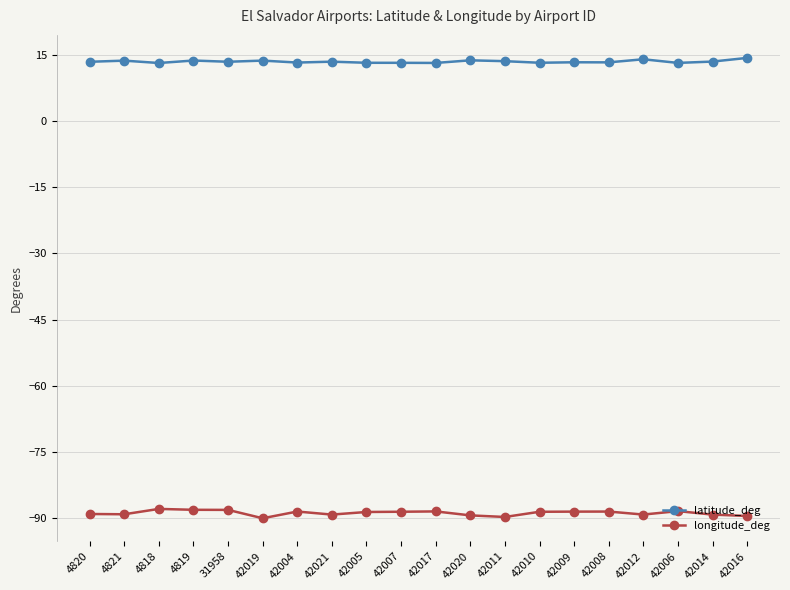

List the series in order of their peak value, highest first.

latitude_deg, longitude_deg